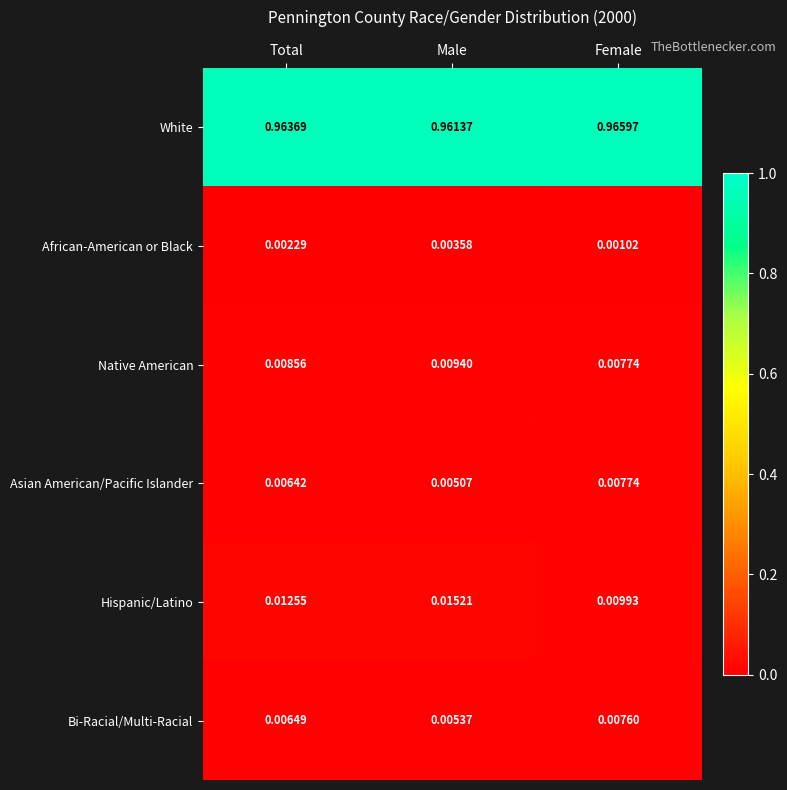

Which series changed the most between Male and Female?

Hispanic/Latino